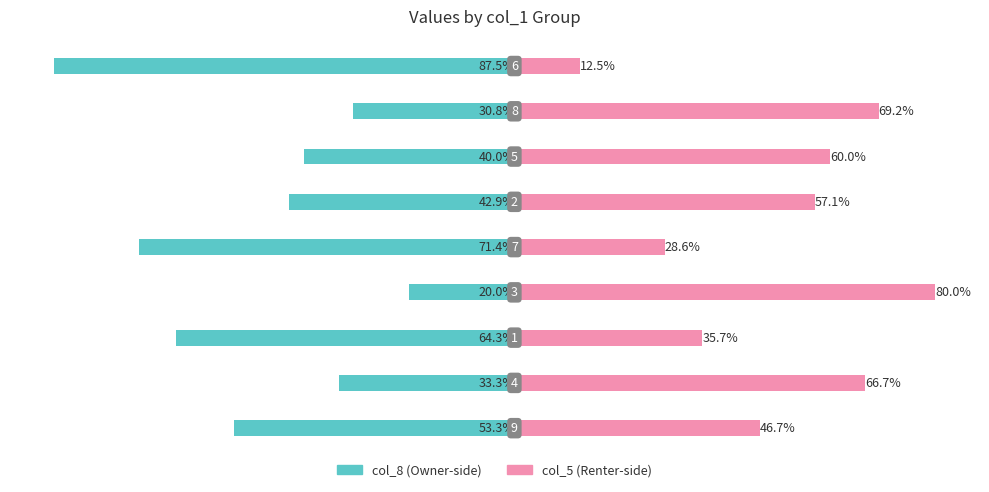

Which category has the highest value in the col_5 series?

3